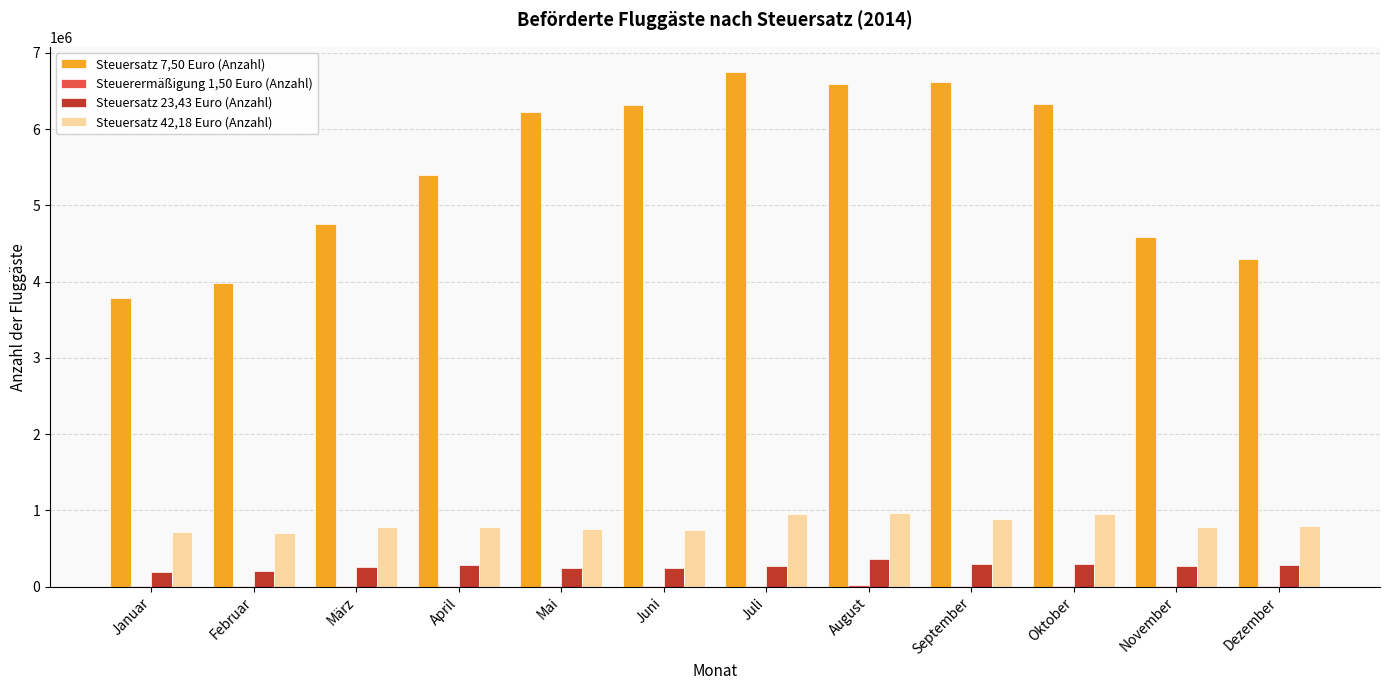

Which series has the largest total across all categories?

Steuersatz 7,50 Euro (Anzahl)